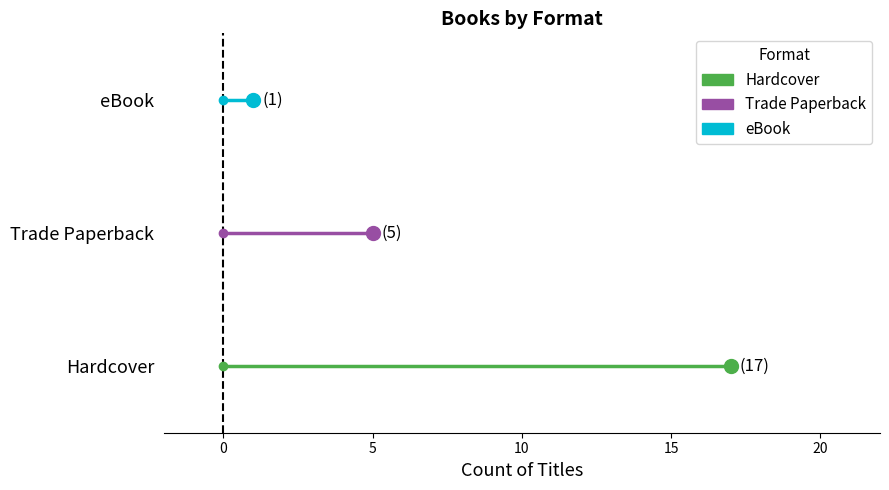

Is this an area chart (filled region under the line)?

No